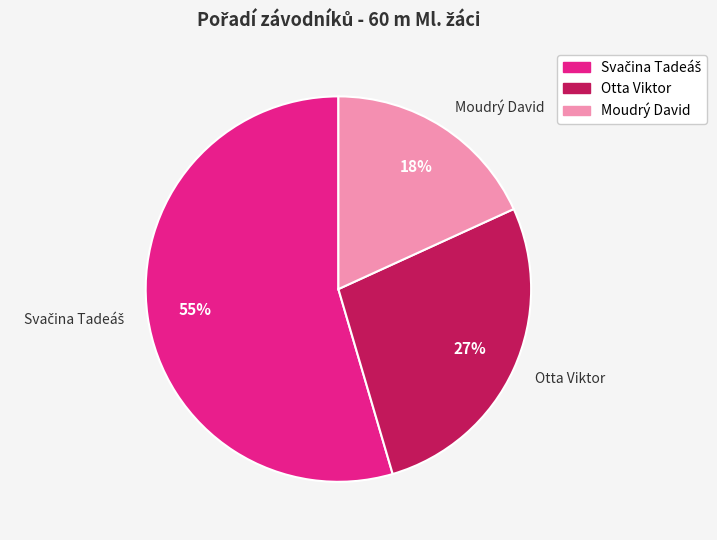

To the nearest percent, what portion does Moudrý David represent?

18%